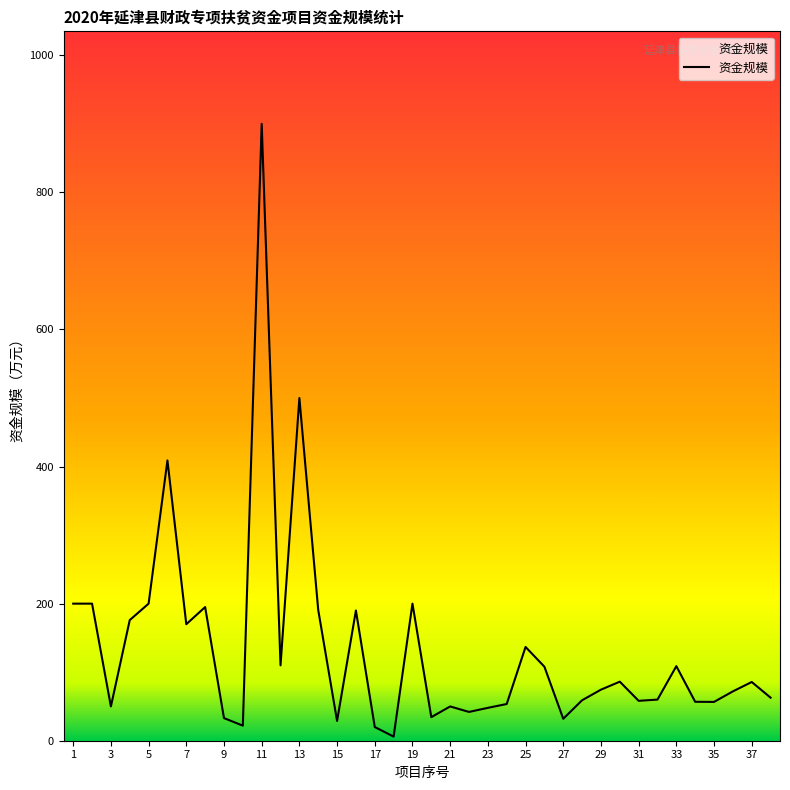

How many lines are shown in the chart?

1